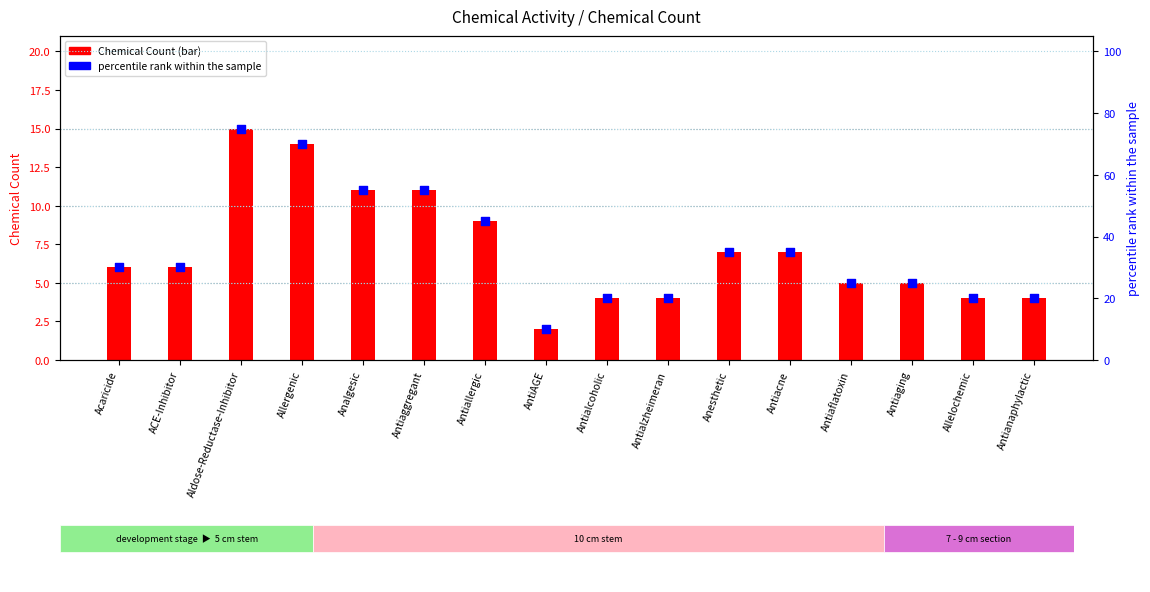

What are all the series names shown in the legend?

Chemical Count, percentile rank within the sample